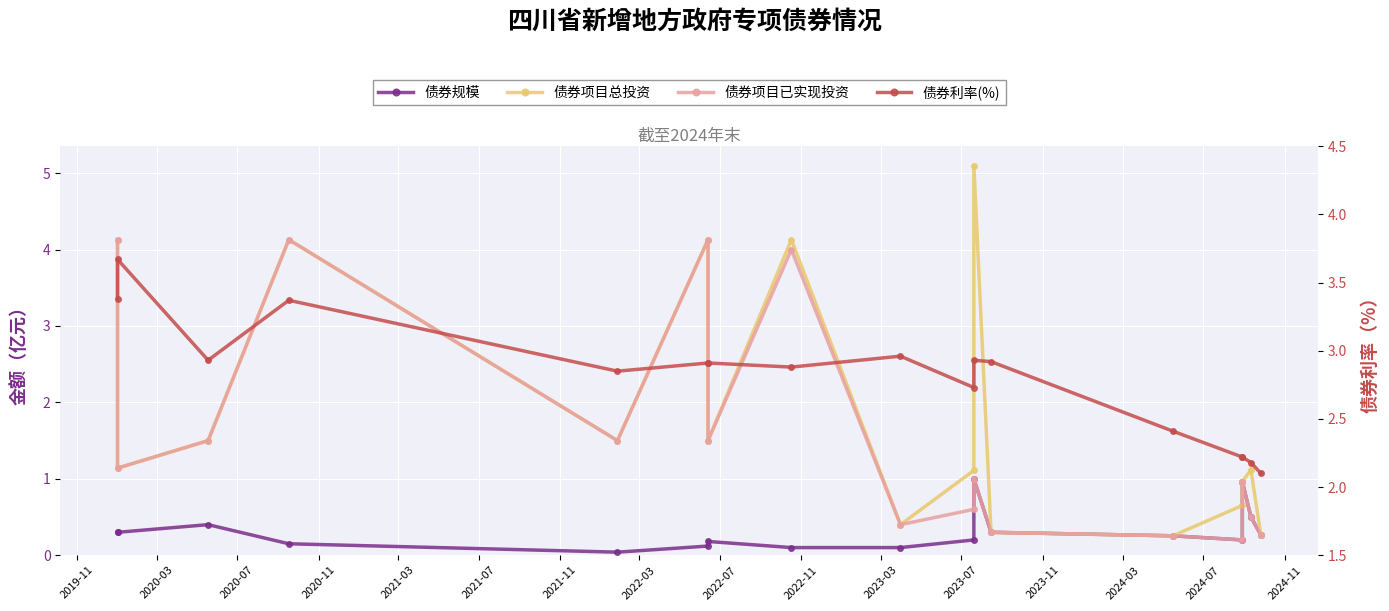

What value does the 债券项目总投资 series have at 2020-11?

4.1